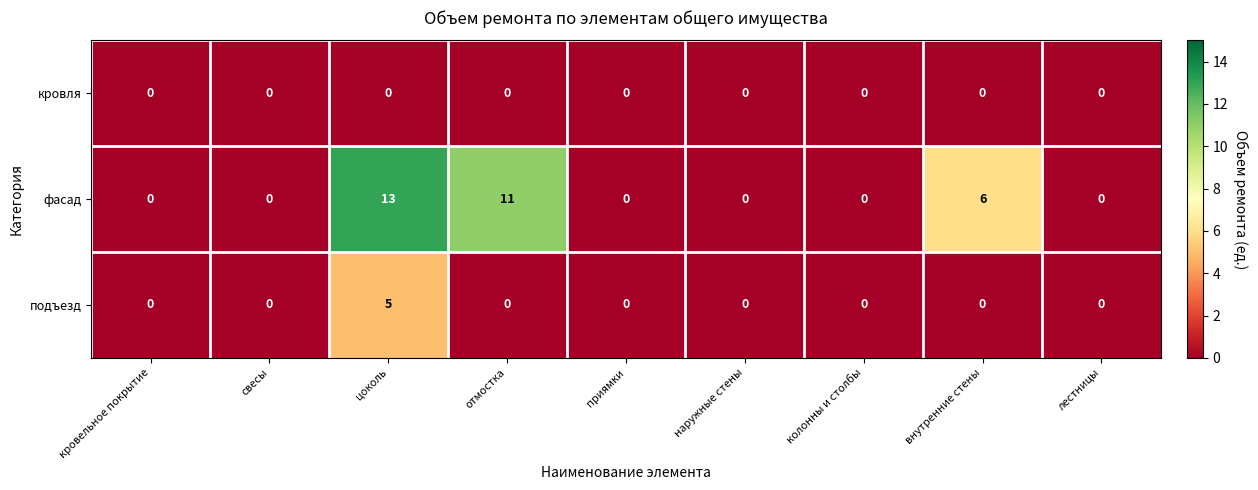

Is the value of фасад at цоколь greater than the value of подъезд at свесы?

Yes